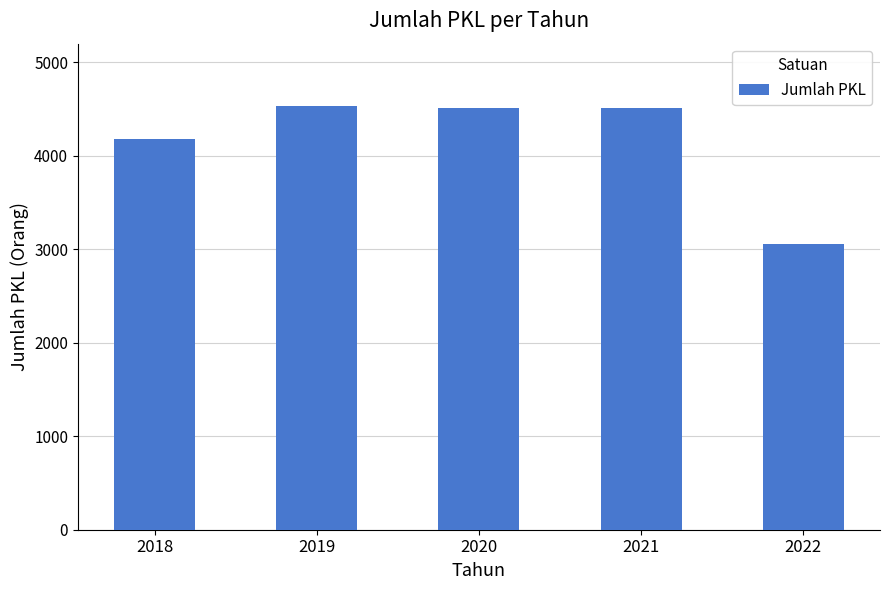

Which has a higher value, 2018 or 2022?

2018